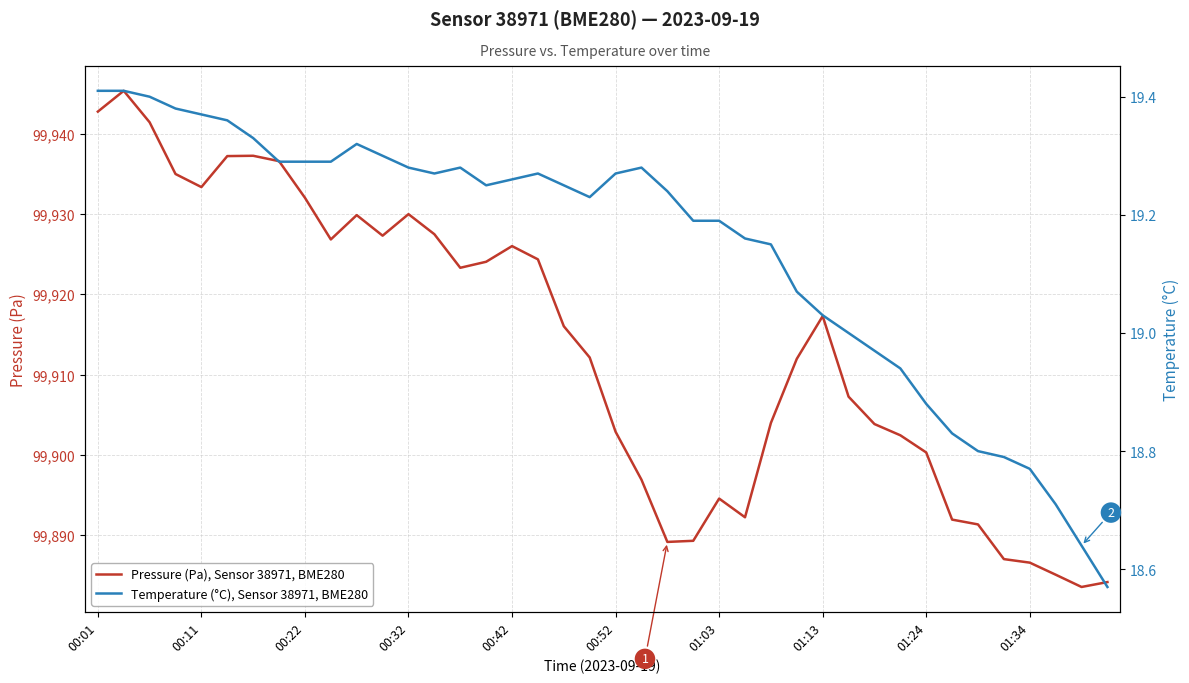

Reading right to left, extract all data points from this chart.

Pressure (Pa), Sensor 38971, BME280: 99884.2	99883.6	99885.1	99886.6	99887.0	99891.3	99891.9	99900.3	99902.4	99903.8	99907.2	99917.3	99912.0	99904.0	99892.2	99894.6	99889.3	99889.2	99896.9	99902.9	99912.1	99916.0	99924.4	99926.0	99924.1	99923.3	99927.5	99930.0	99927.3	99929.9	99926.8	99932.0	99936.6	99937.2	99937.2	99933.4	99935.0	99941.4	99945.3	99942.8
Temperature (°C), Sensor 38971, BME280: 18.6	18.6	18.7	18.8	18.8	18.8	18.8	18.9	18.9	19.0	19.0	19.0	19.1	19.1	19.2	19.2	19.2	19.2	19.3	19.3	19.2	19.2	19.3	19.3	19.2	19.3	19.3	19.3	19.3	19.3	19.3	19.3	19.3	19.3	19.4	19.4	19.4	19.4	19.4	19.4